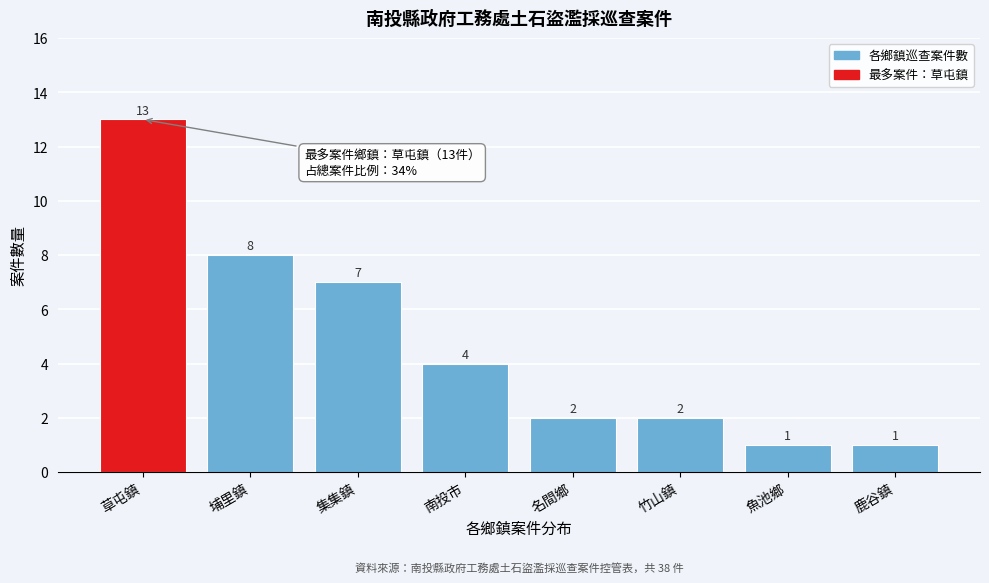

Reading right to left, list all the values displayed in this chart.

1	1	2	2	4	7	8	13